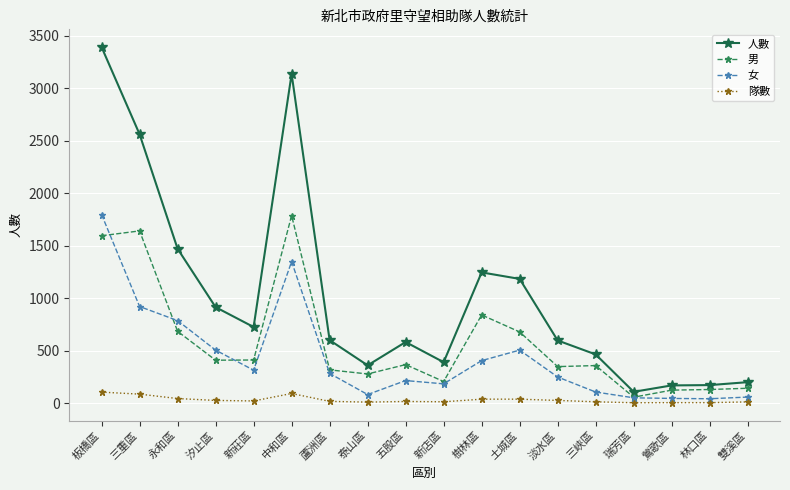

What is the greatest value displayed?

3390